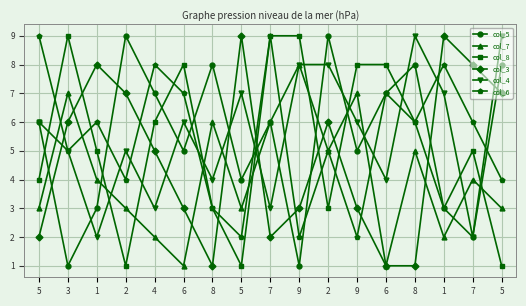

What is the label of the 10th point from the left?

9